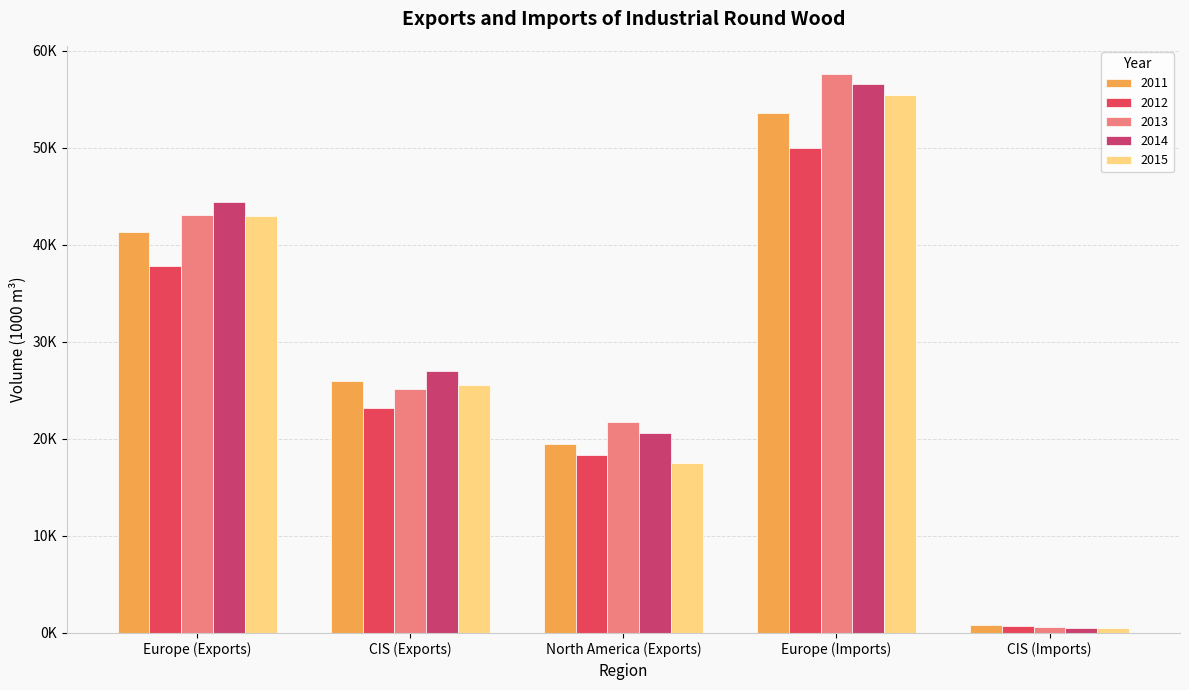

What is the label of the 1st bar from the right?

CIS (Imports)